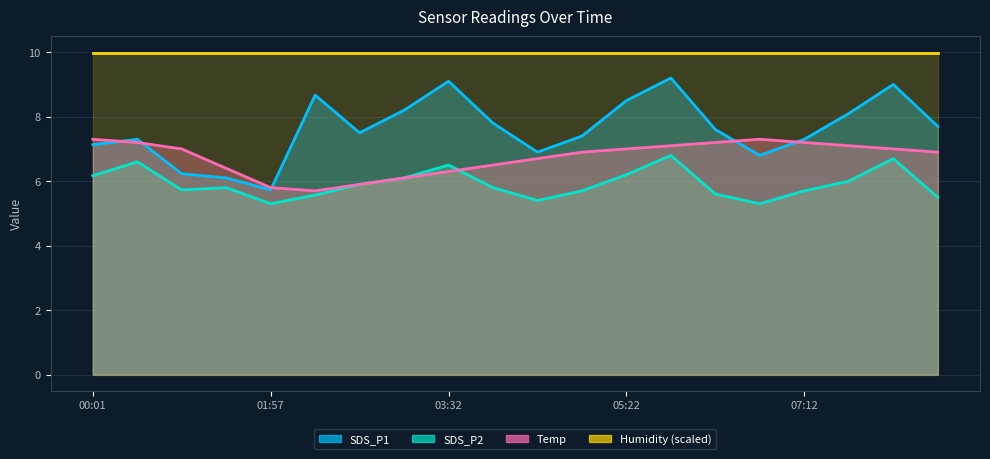

Which has a higher value, 07:40 or 02:37?

07:40